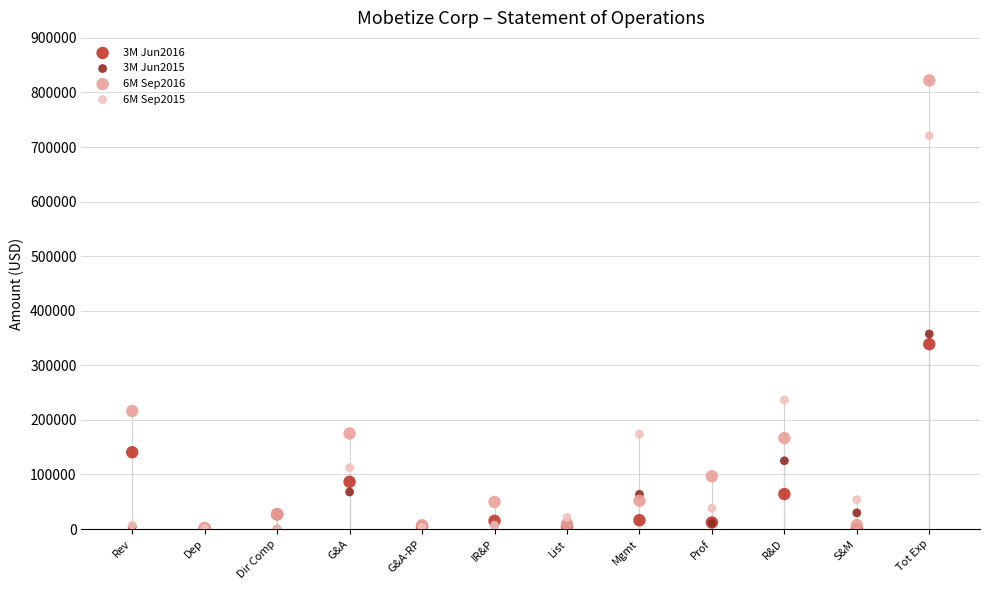

Across all series, what Y value is closest to 411022?

357423